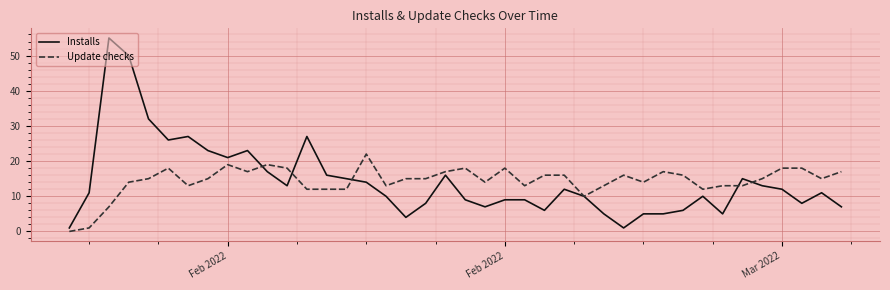

What is the greatest value displayed?

55